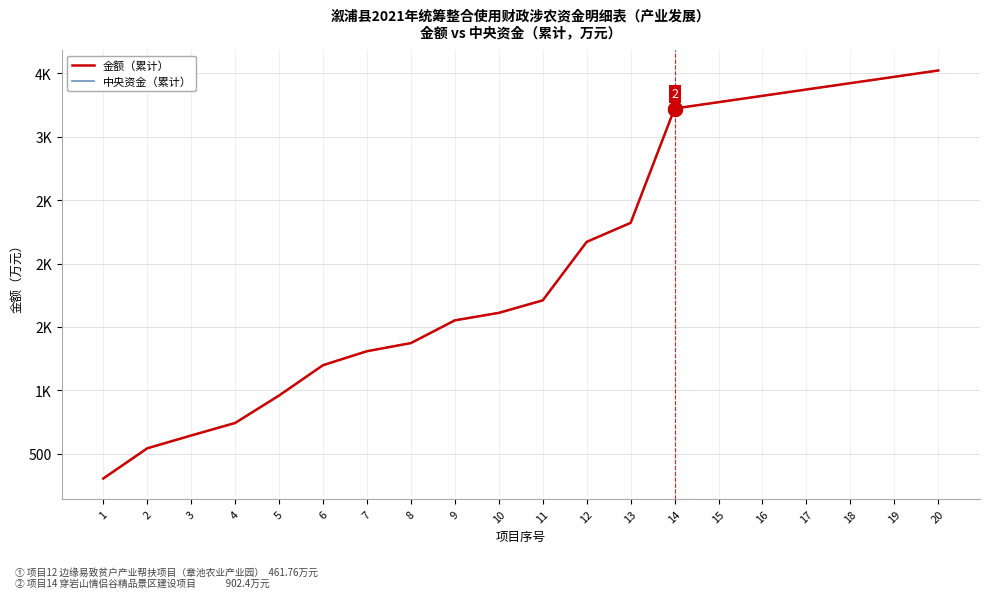

The 中央资金（累计） series shows 958.7 at 5. True or false?

True